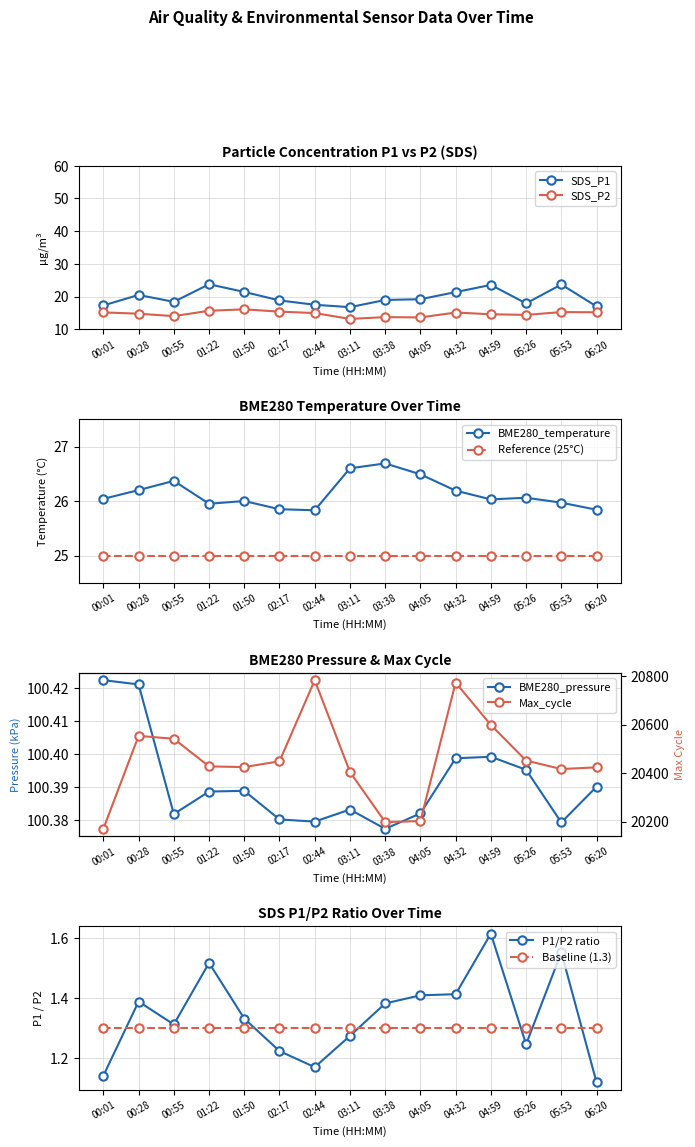

True or false: Max_cycle_scaled and SDS_P2 intersect in this chart.

False